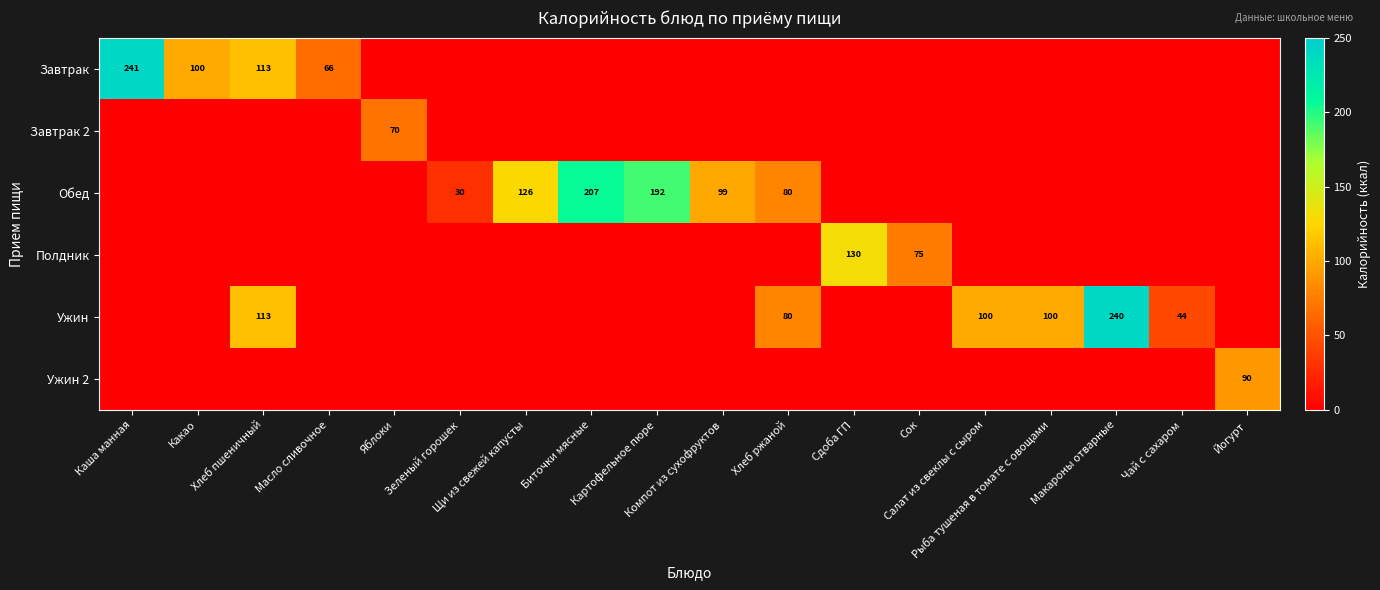

The Ужин 2 series shows 0 at Сдоба ГП. True or false?

True